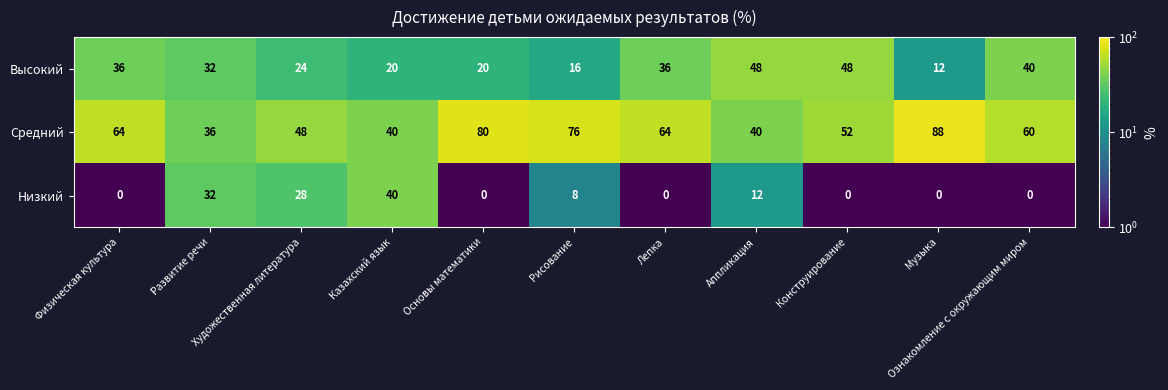

What is the difference between the second highest and second lowest values in the Низкий series?

32